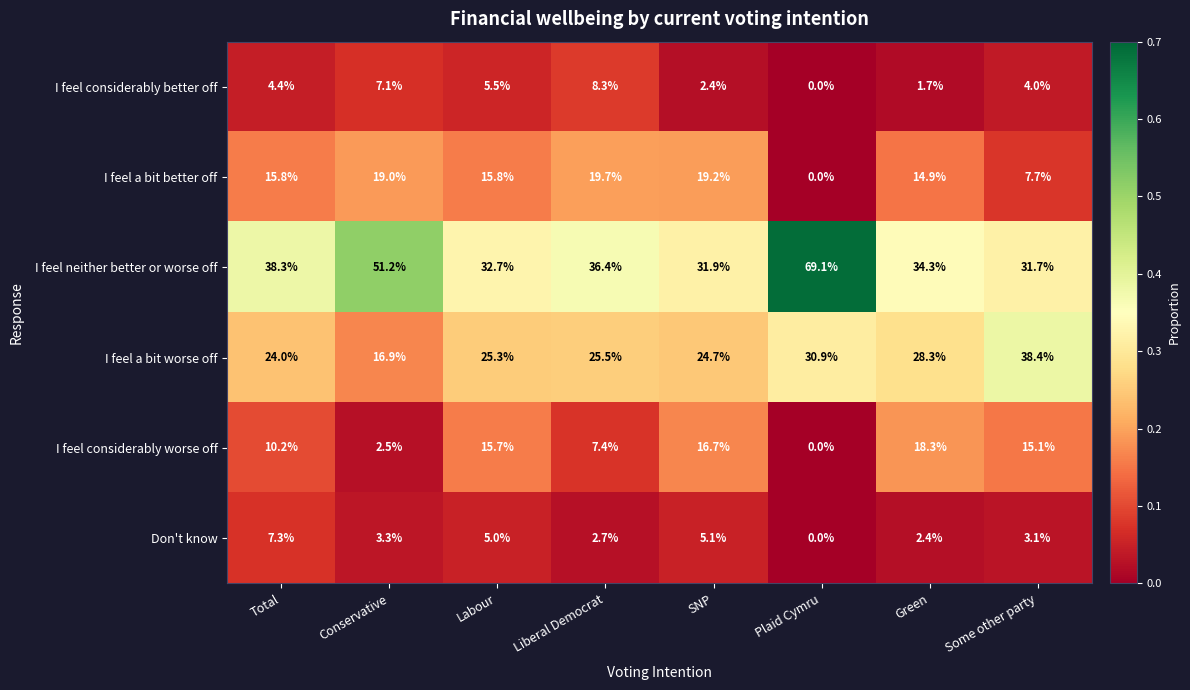

What is the spread (max minus min) of values at SNP?

29.5